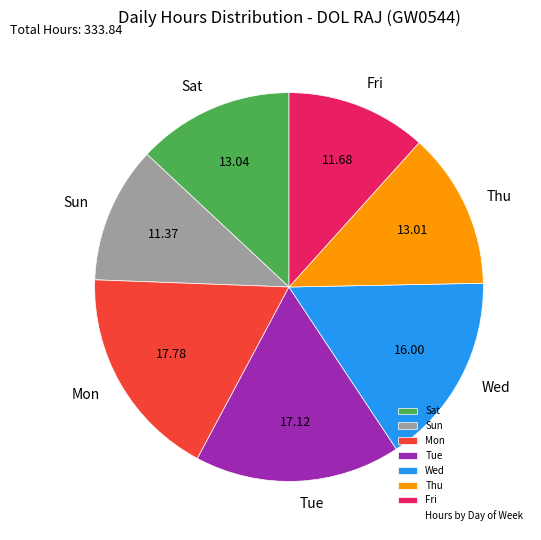

Which slice is the largest?

Mon